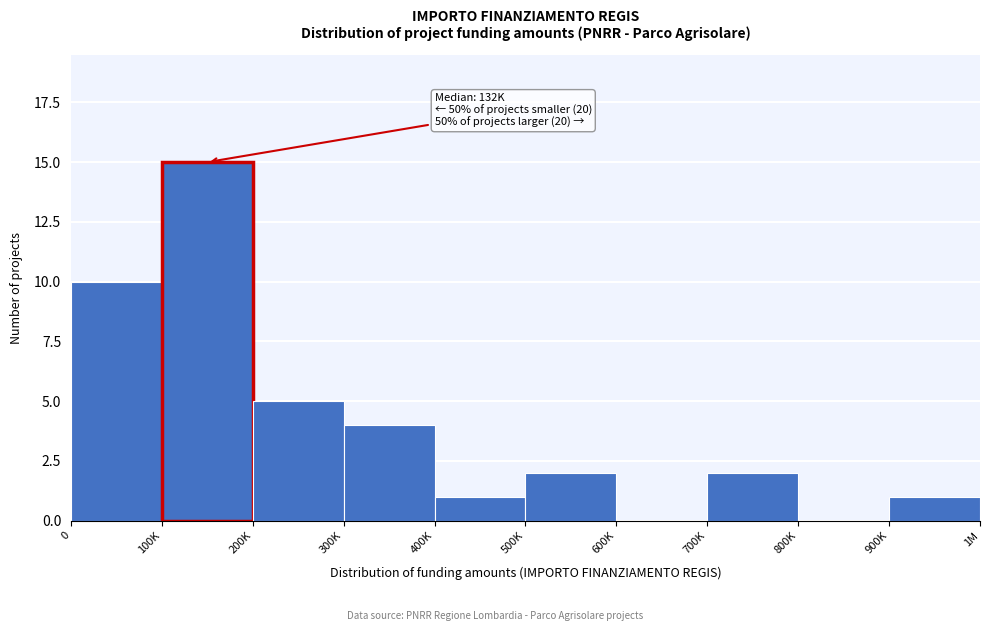

Where is the data nearest to the value 7?

200K